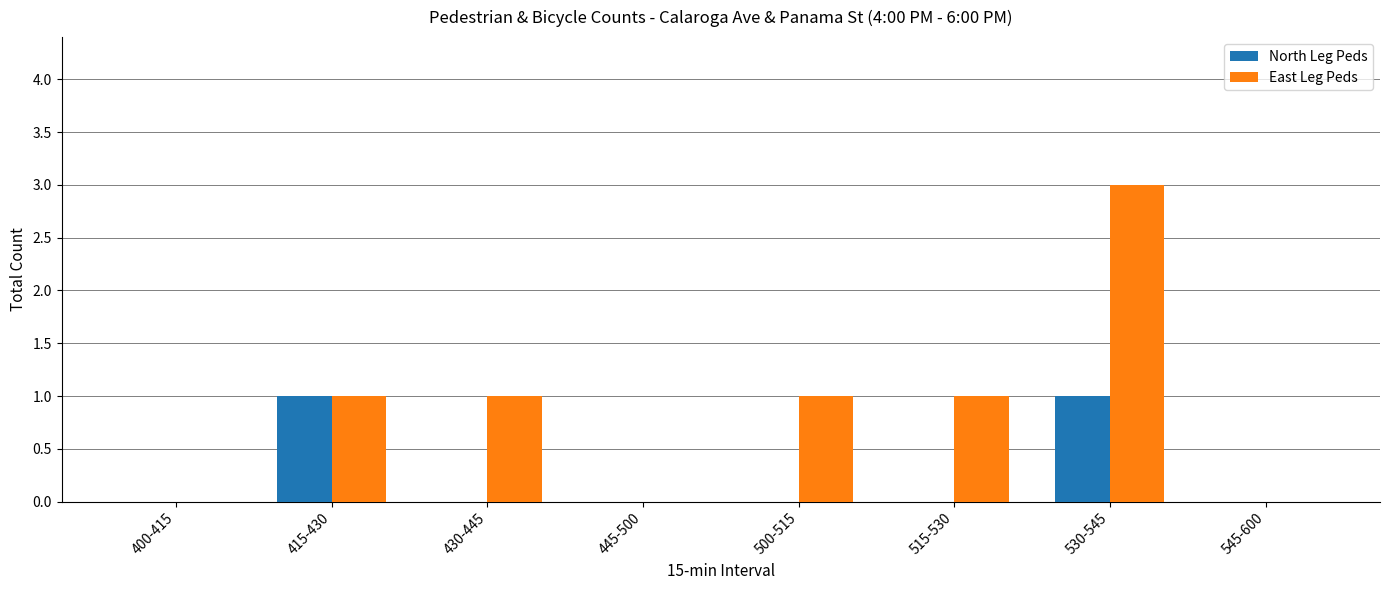

What is the greatest value displayed?

3